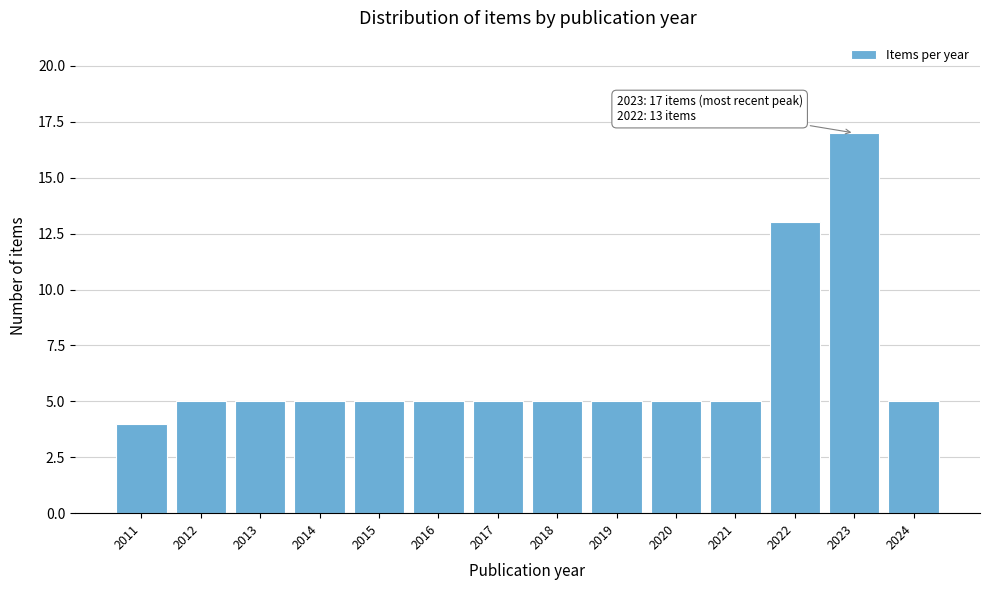

Reading left to right, transcribe all the data shown in this chart.

4	5	5	5	5	5	5	5	5	5	5	13	17	5